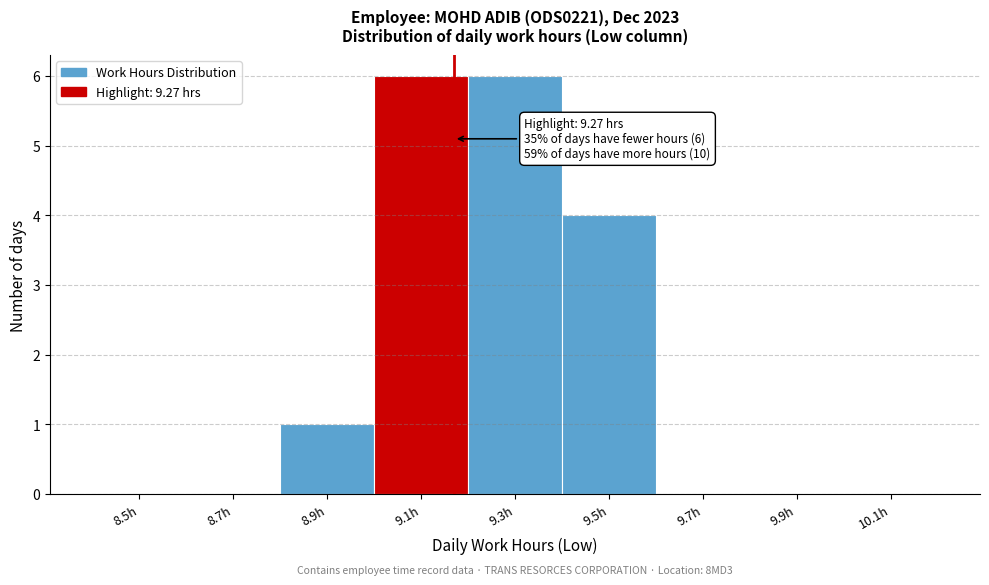

Reading right to left, transcribe all the data shown in this chart.

10.1h=0	9.9h=0	9.7h=0	9.5h=4	9.3h=6	9.1h=6	8.9h=1	8.7h=0	8.5h=0